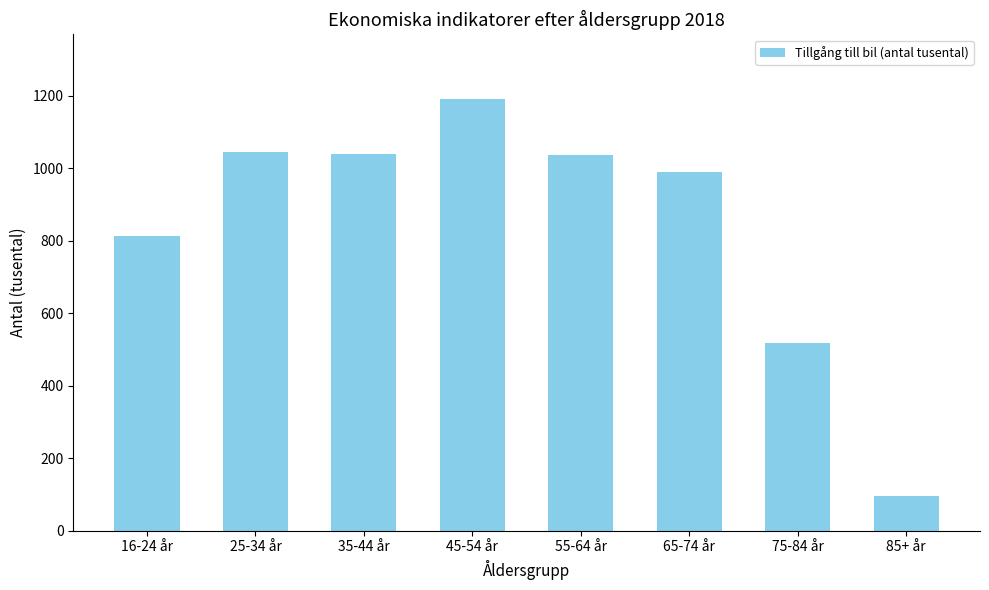

The chart shows a value of 126 at 75-84 år. True or false?

False